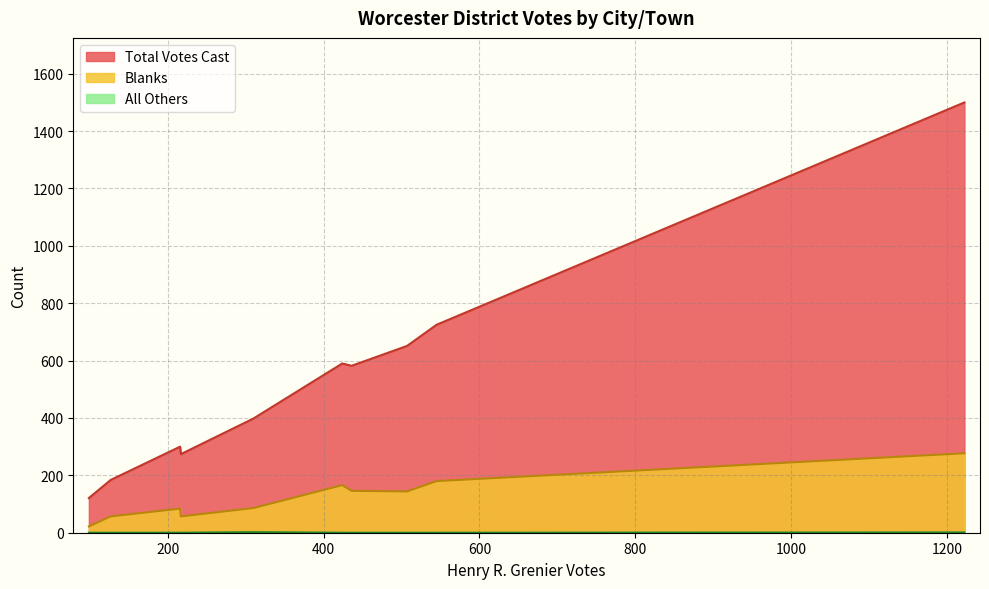

What is the greatest value displayed?

1500